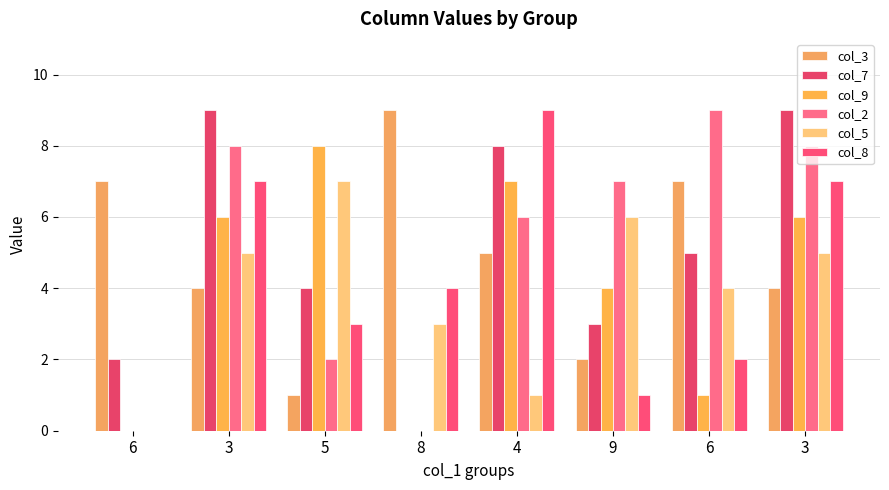

Which has a higher value, 6 or 3?

6